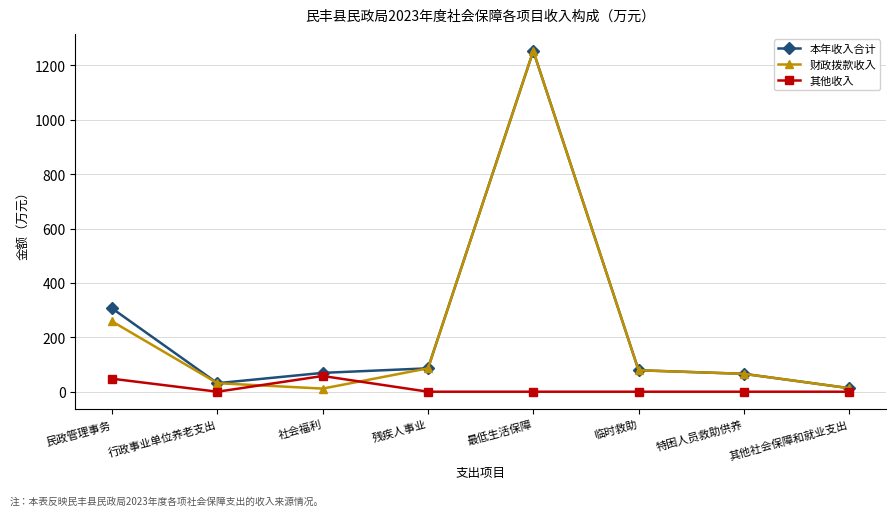

True or false: 其他收入 has a value of 0.0 at 其他社会保障和就业支出.

True